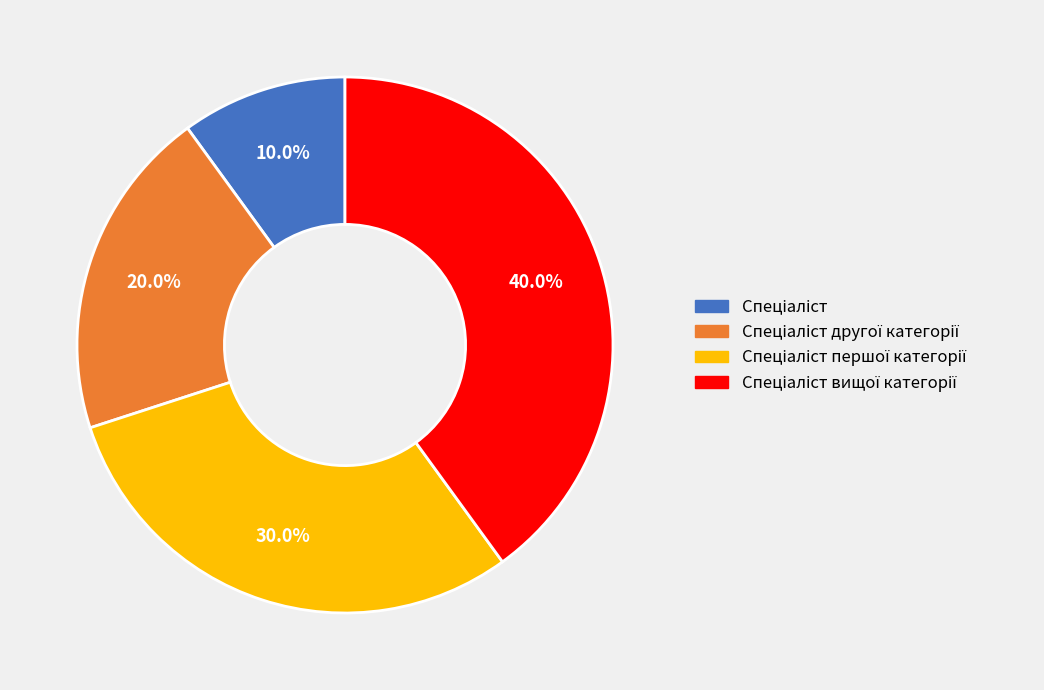

Does any single category account for the majority?

No